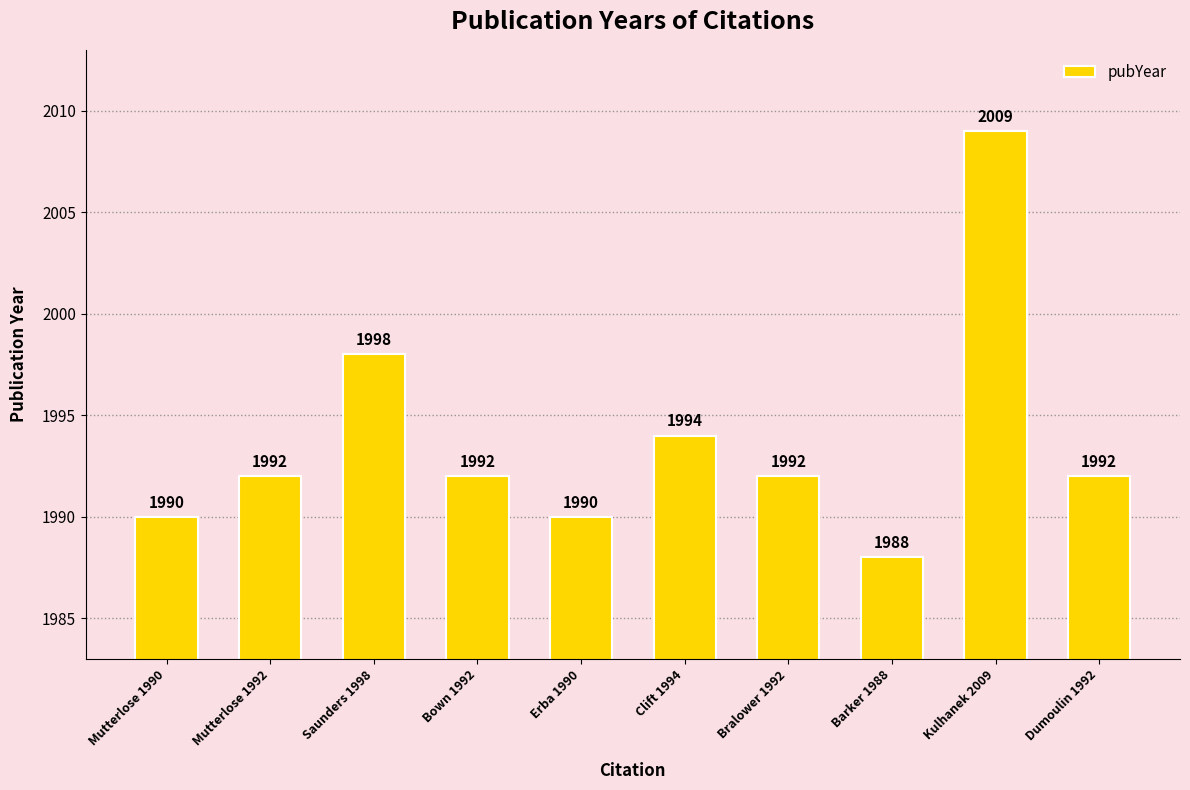

What is the difference between the values at Mutterlose 1992 and Barker 1988?

4